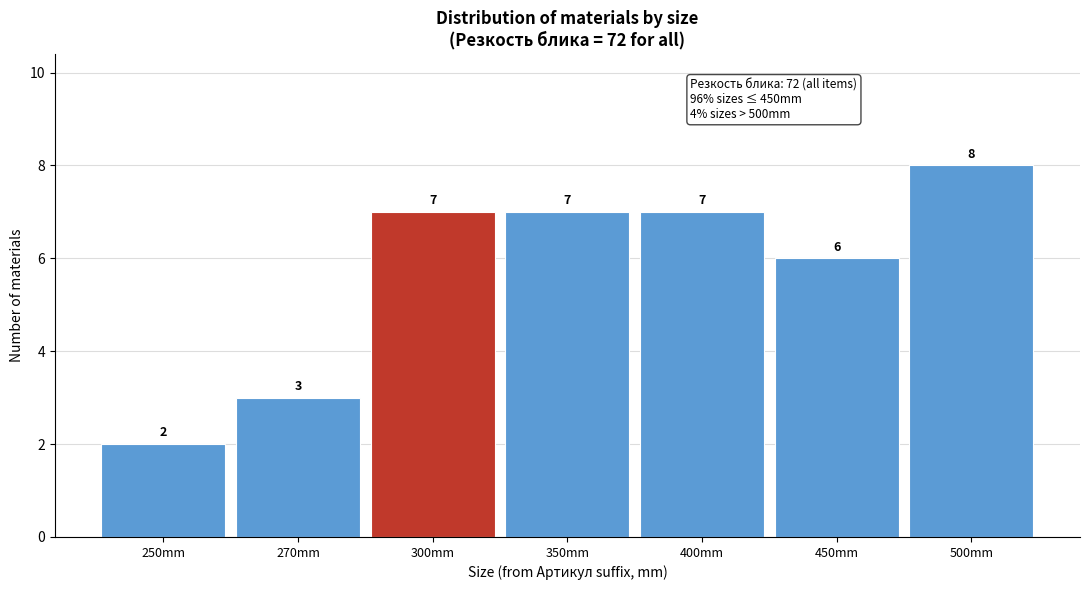

Reading left to right, what are all the values shown in this chart?

2	3	7	7	7	6	8